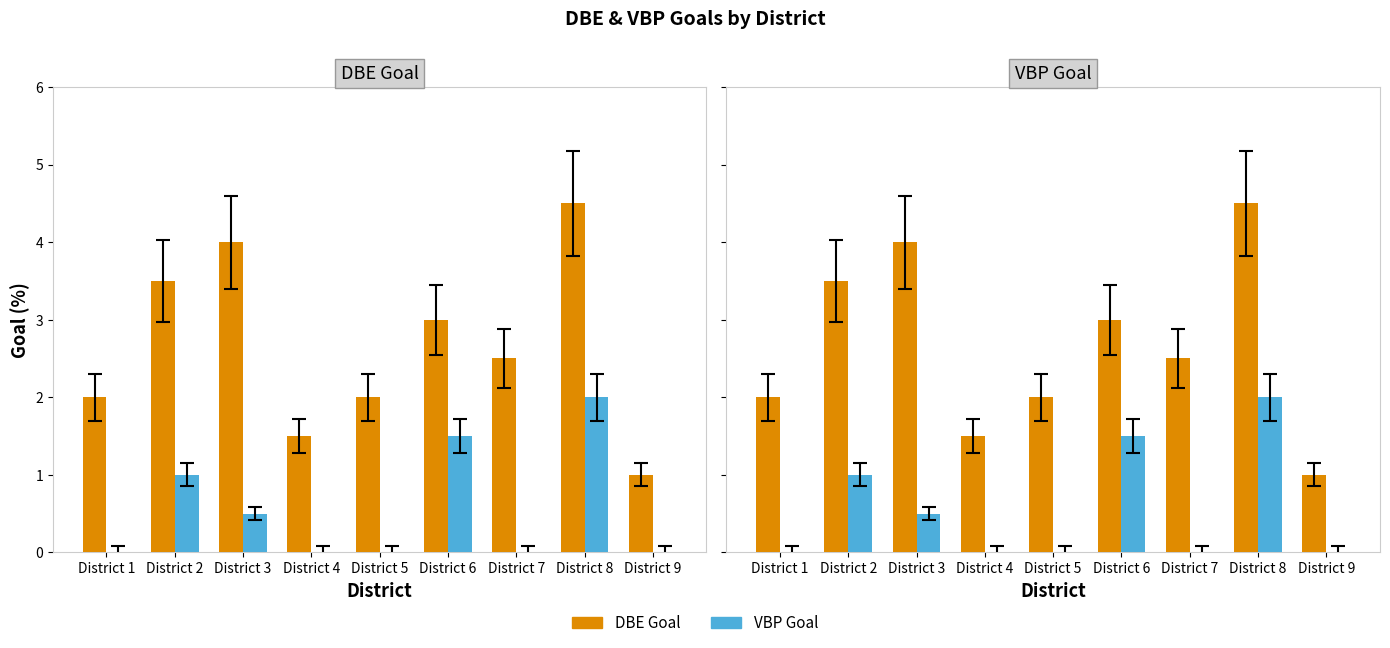

What is the total value across all series at District 5?

2.0